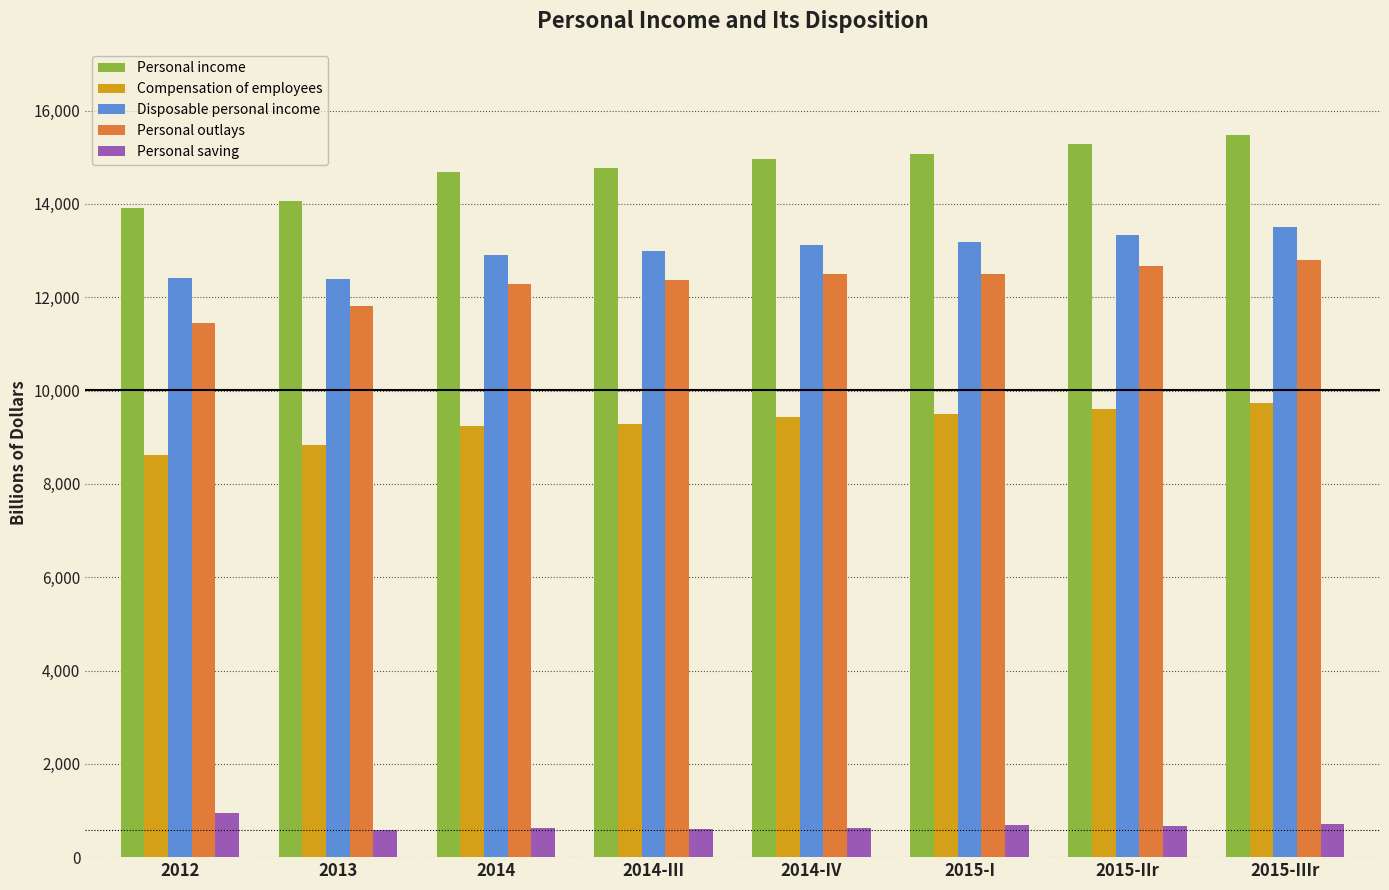

How many values in the Personal income series are below 14955?

4